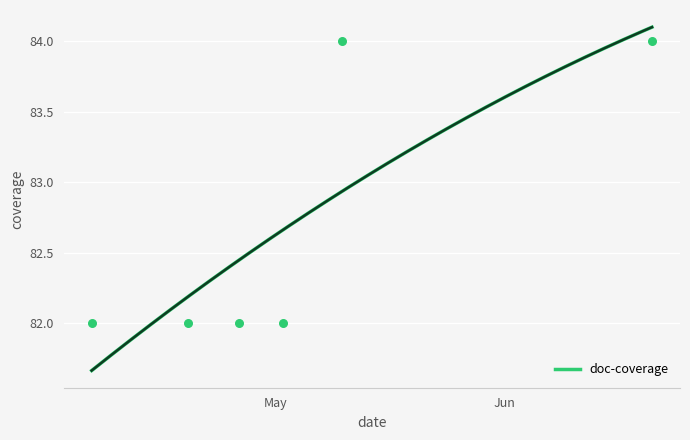

Between 2022-04-19 and 2022-04-26, which is larger?

2022-04-19